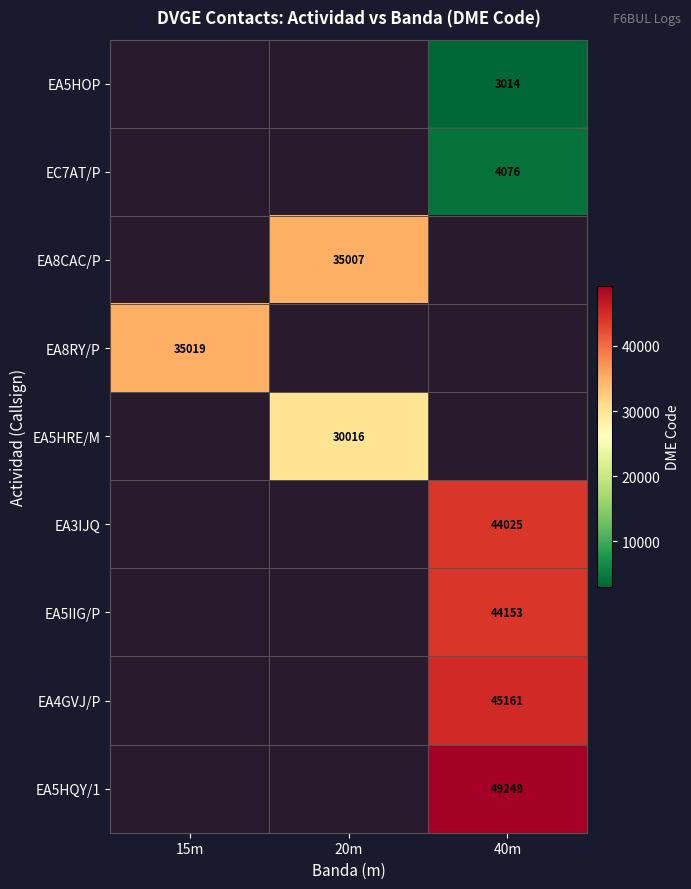

The value of EC7AT/P at 40m is 4076. True or false?

True